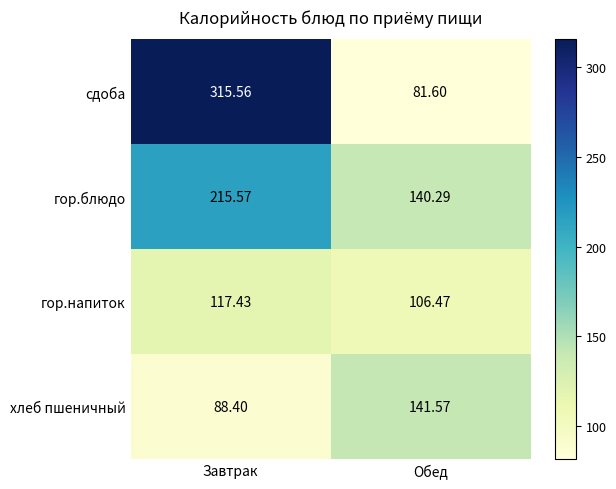

Where is гор.блюдо nearest to the value 177?

Обед